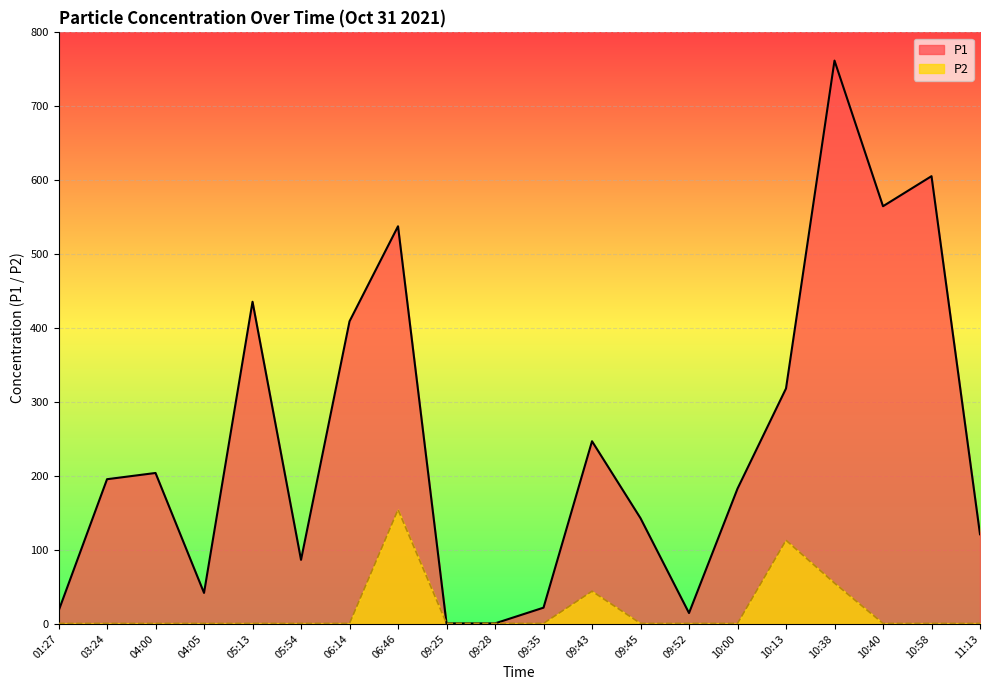

What is the sum of all P1 values?

4910.2